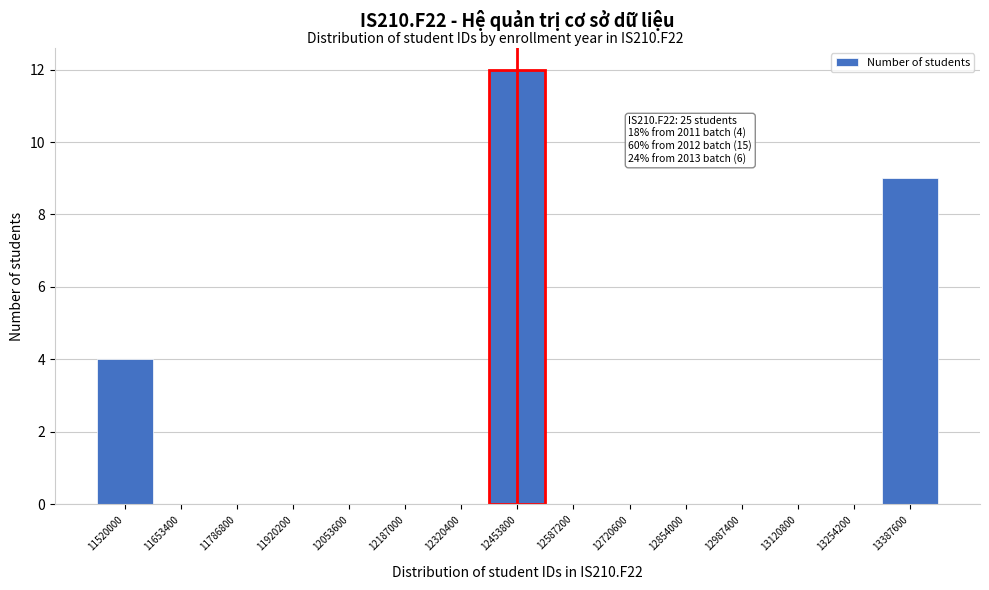

Reading right to left, what are all the values shown in this chart?

13387600=9	13254200=0	13120800=0	12987400=0	12854000=0	12720600=0	12587200=0	12453800=12	12320400=0	12187000=0	12053600=0	11920200=0	11786800=0	11653400=0	11520000=4